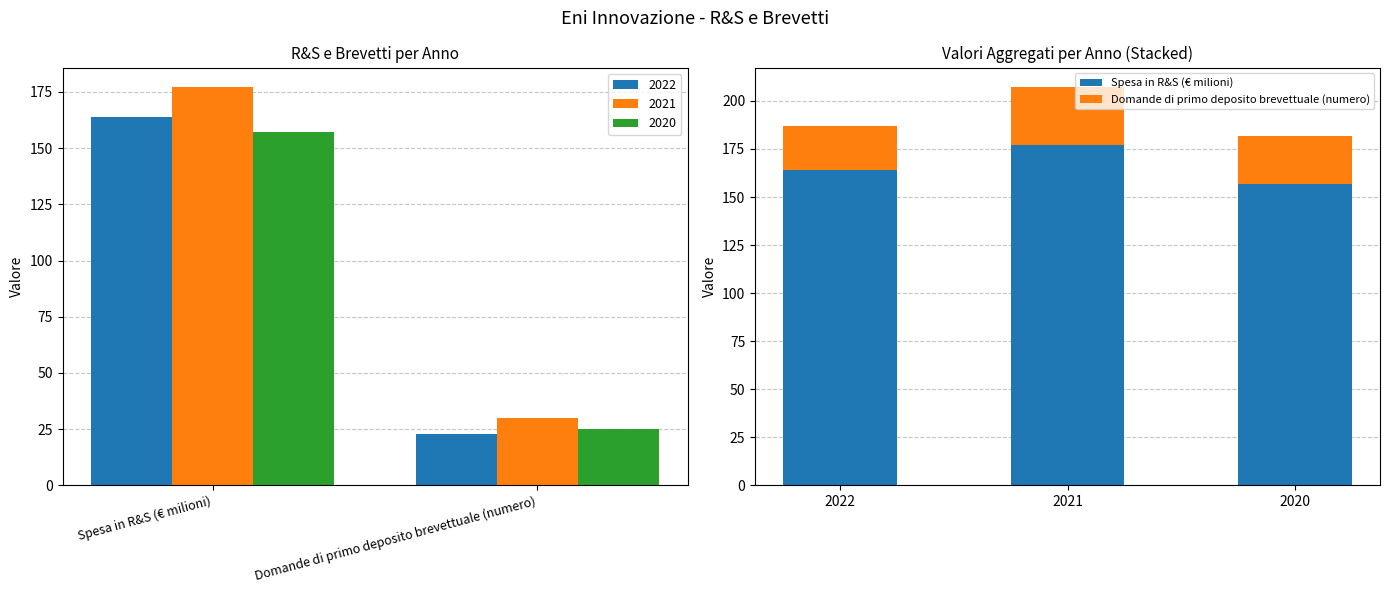

What is the highest value of the Spesa in R&S (€ milioni) series?

177